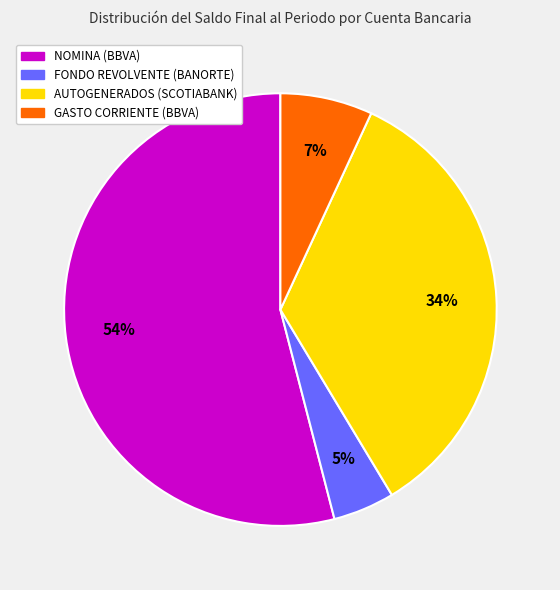

To the nearest percent, what percentage of the pie is GASTO CORRIENTE (BBVA)?

7%